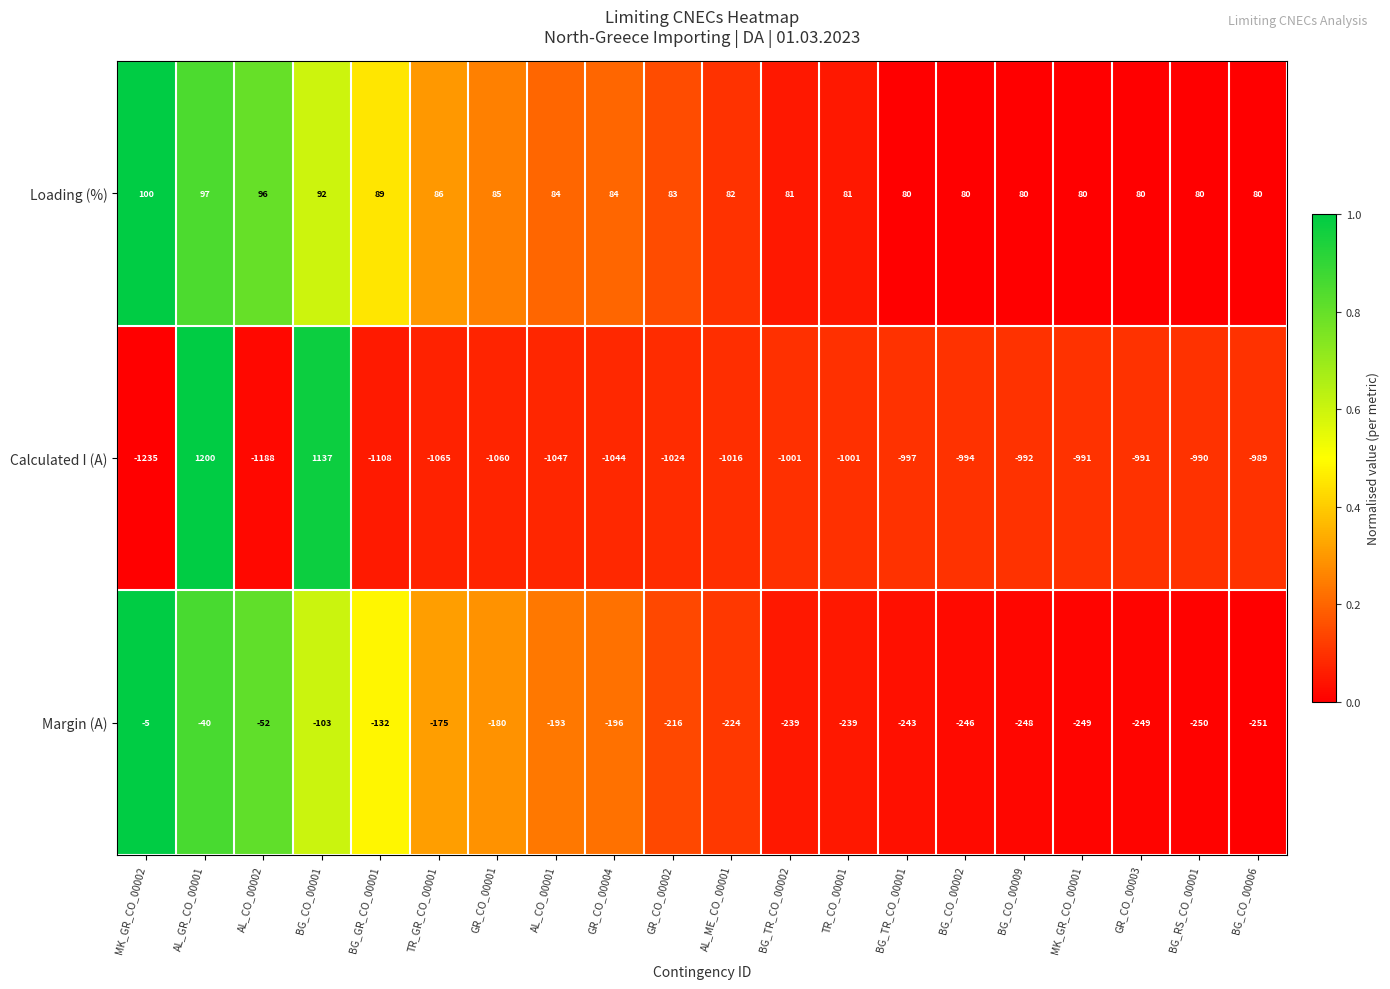

The Calculated I (A) series shows -1001 at TR_CO_00001. True or false?

True